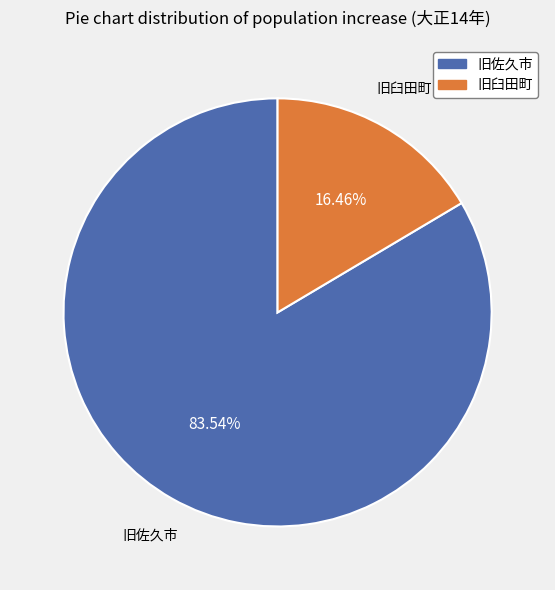

Rank the categories by value from highest to lowest.

旧佐久市, 旧臼田町